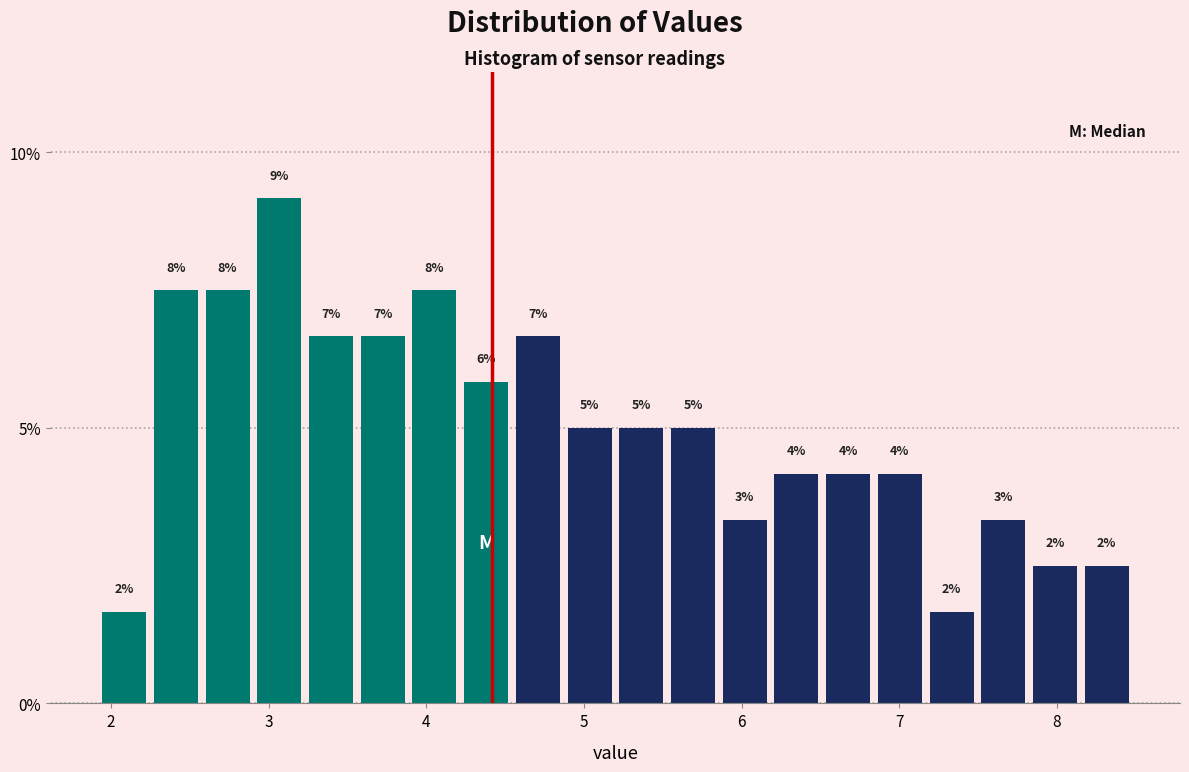

Around what value on the x-axis is the tallest bar? Give the approximate position of its centre, as read against the axis.

3.1